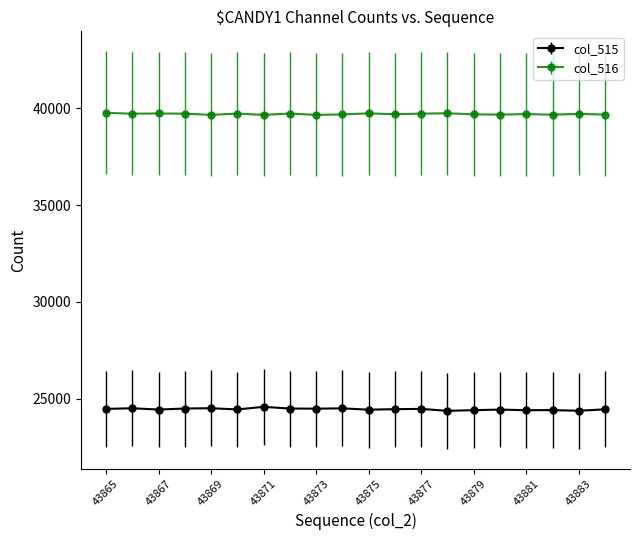

What is the average value of the col_516 series?

39698